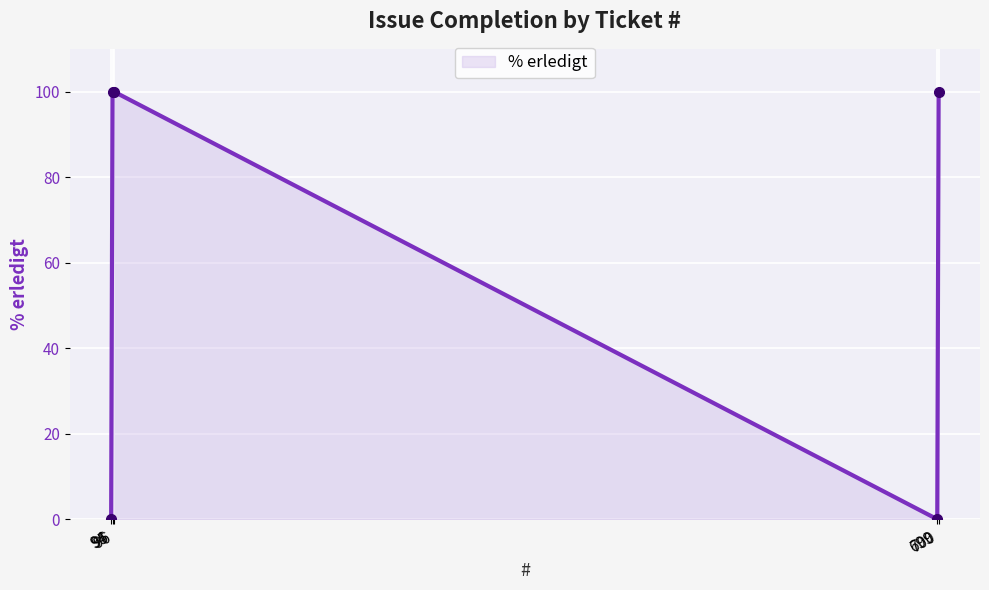

Count the number of categories in the chart.

5